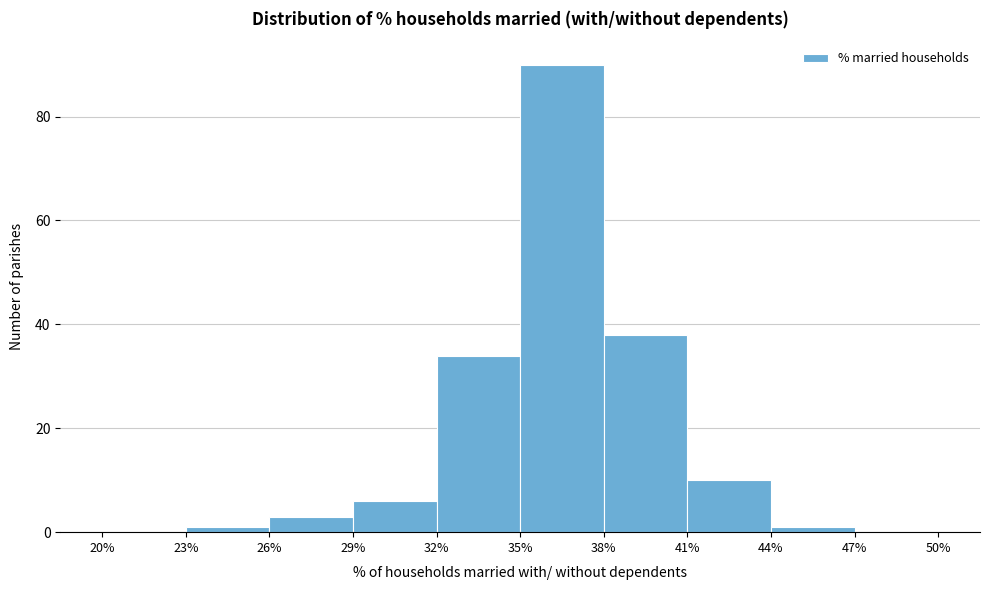

Over which range of the x-axis is the bar tallest?

35% to 38%